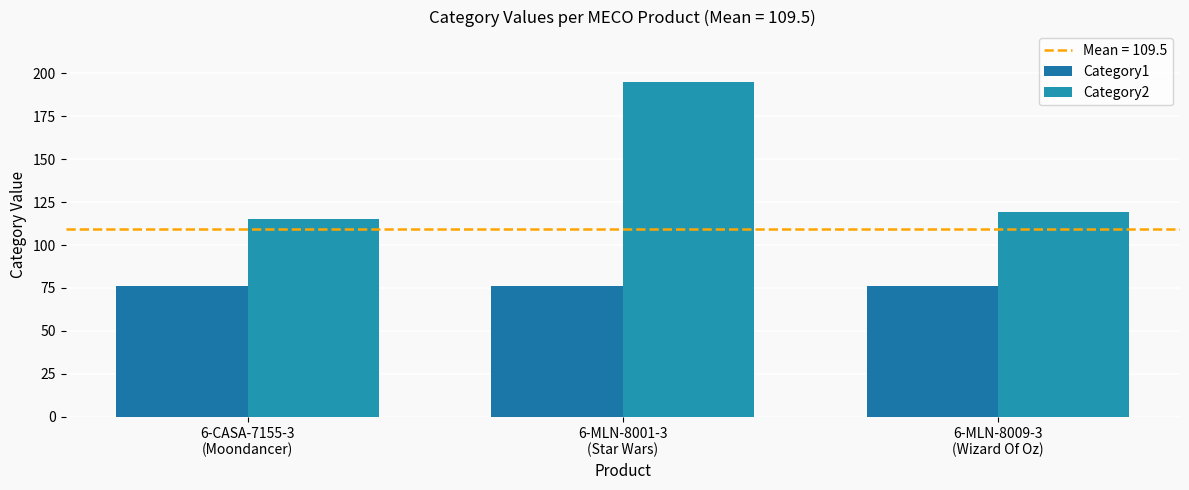

List the series in order of their peak value, lowest first.

Category1, Category2